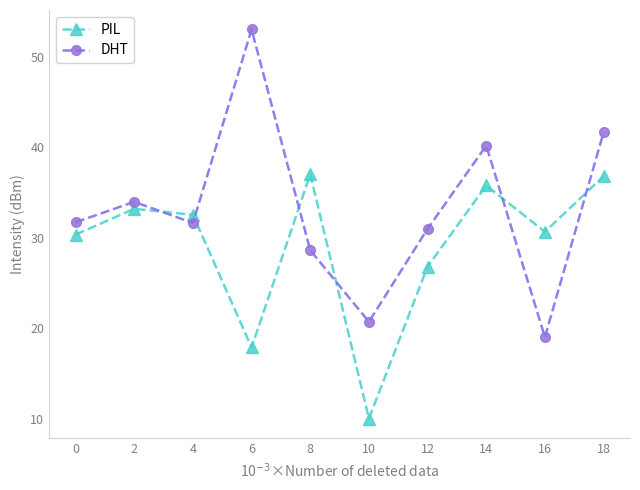

How many interior local peaks does the DHT series have?

3